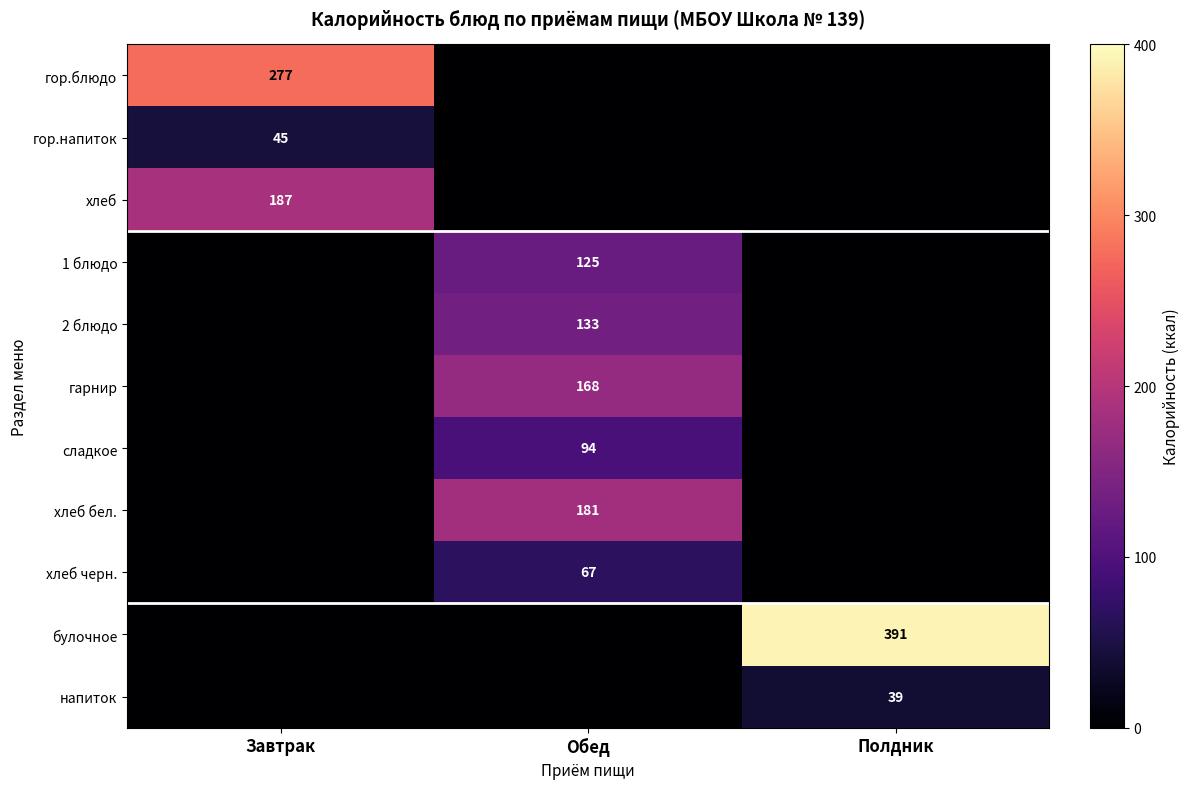

What is the difference between the highest and lowest values at Завтрак?

277